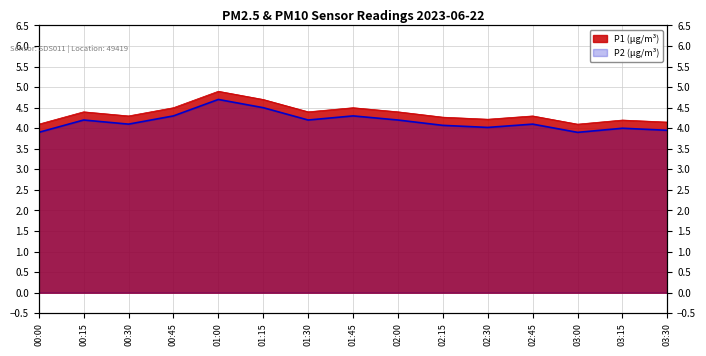

Which series has the largest range (max minus min)?

P1